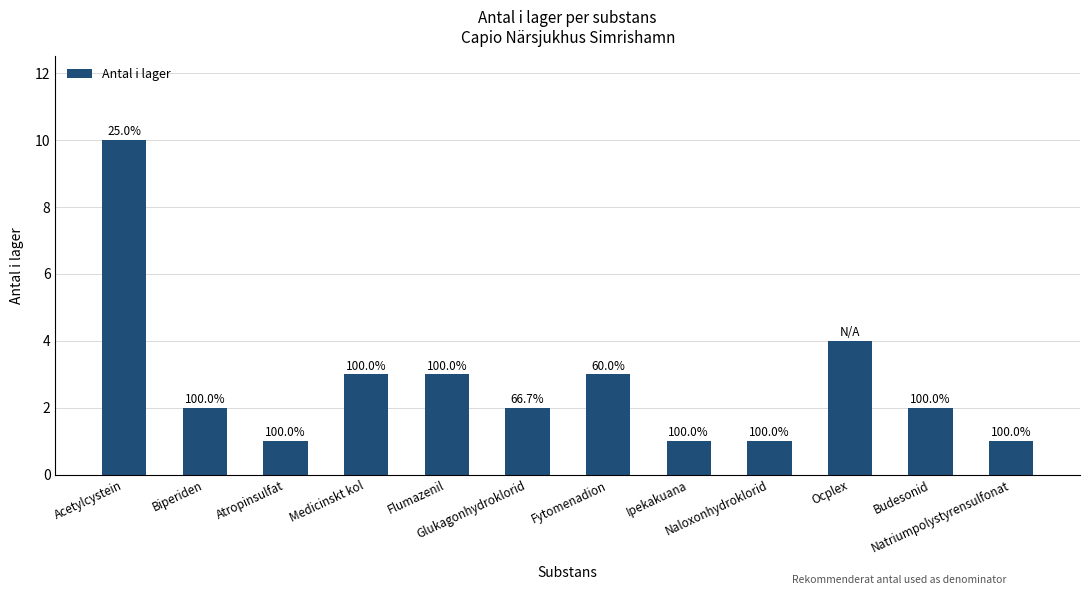

What is the value of the 12th bar from the left?

1